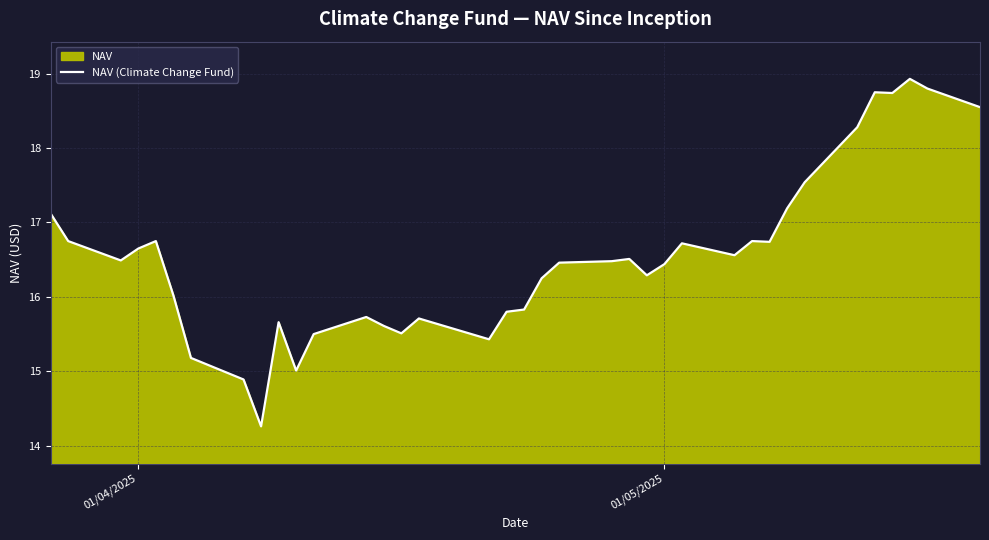

What is the greatest value displayed?

18.9